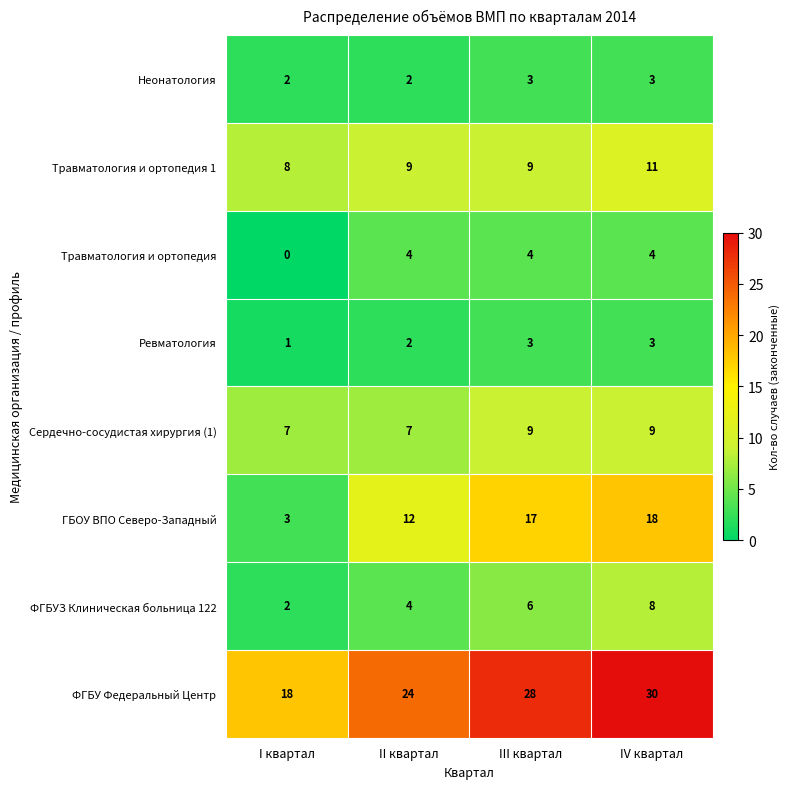

What is the maximum value shown in the chart?

30